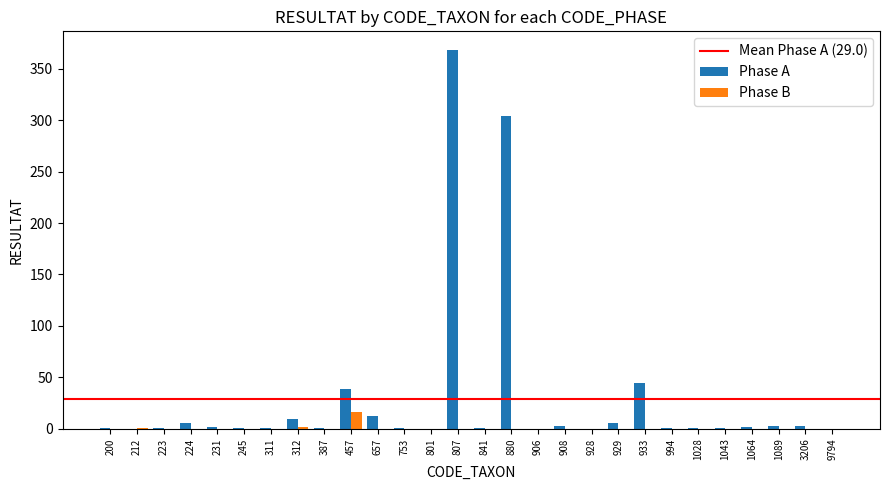

Does the chart contain stacked bars?

No